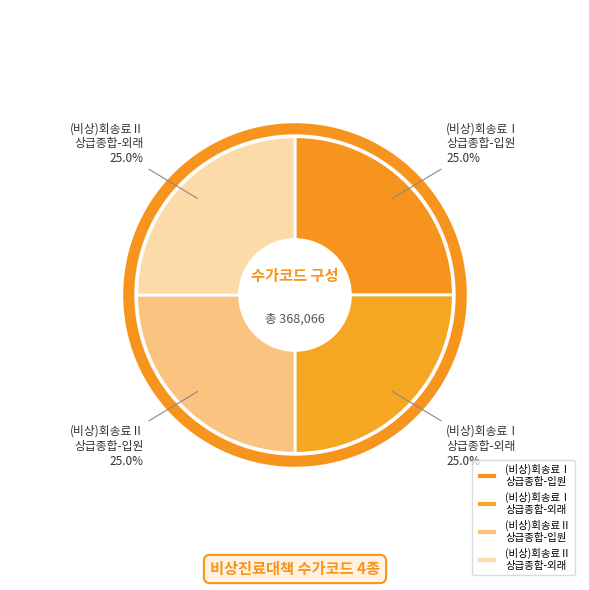

Is (비상)회송료Ⅰ 상급종합-외래 the majority of the pie?

No